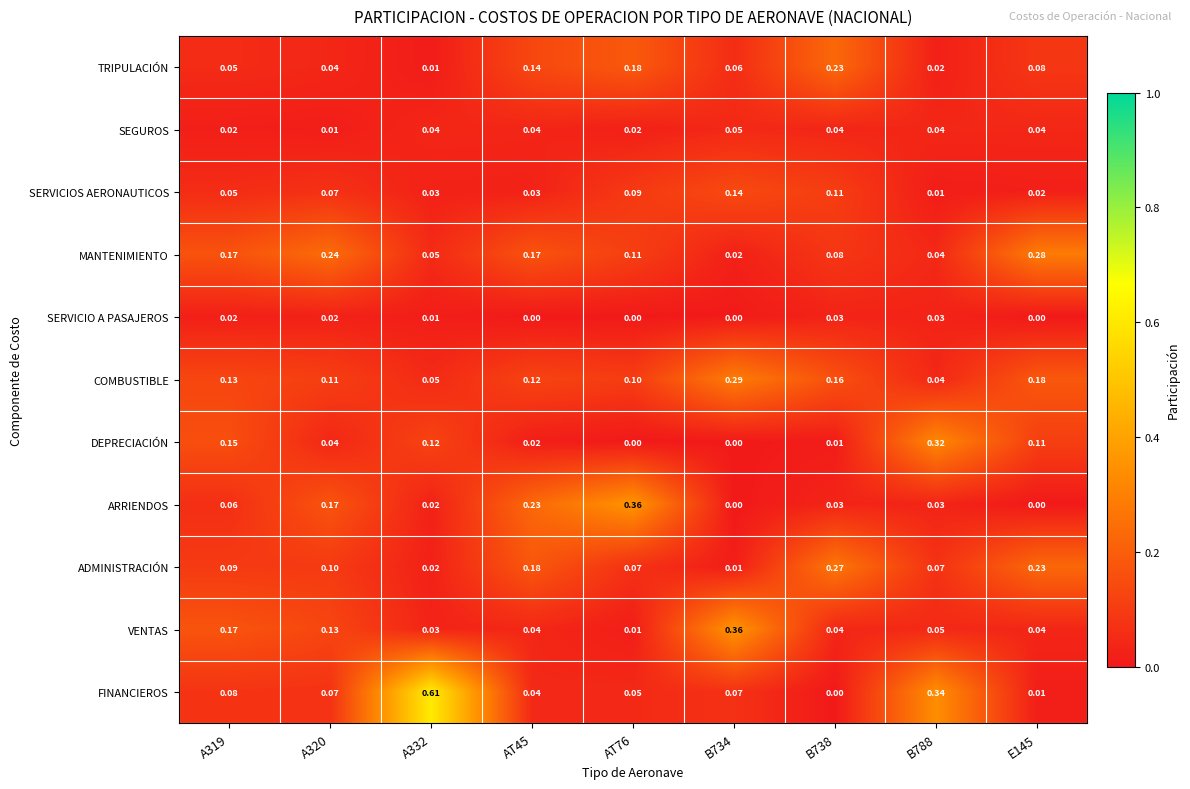

Which series has the widest spread of values?

FINANCIEROS